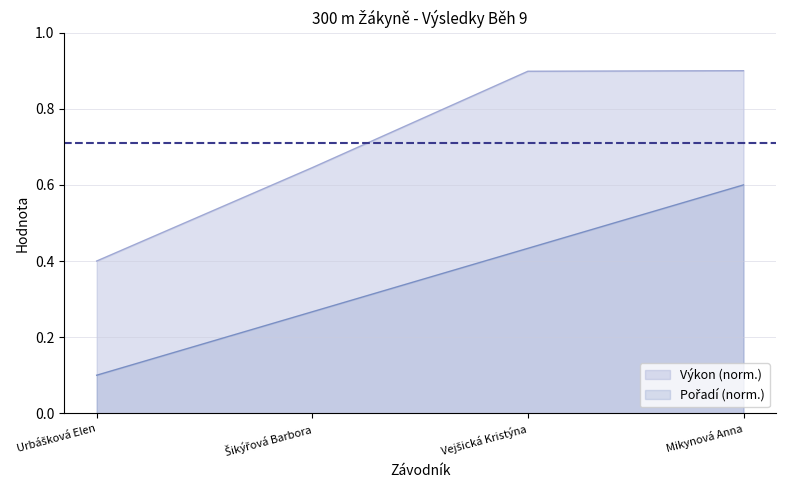

Does the chart display data point markers on the line(s)?

No